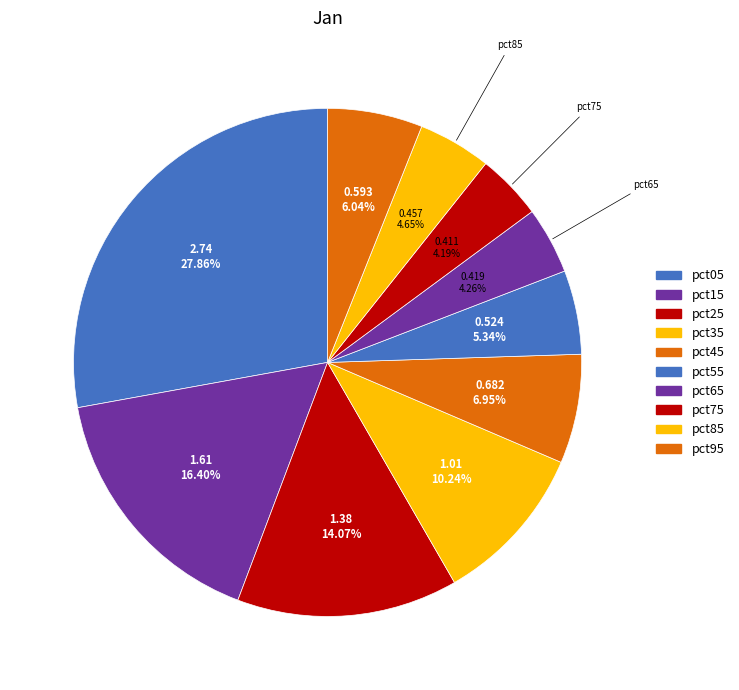

Which slice is the smallest?

pct75